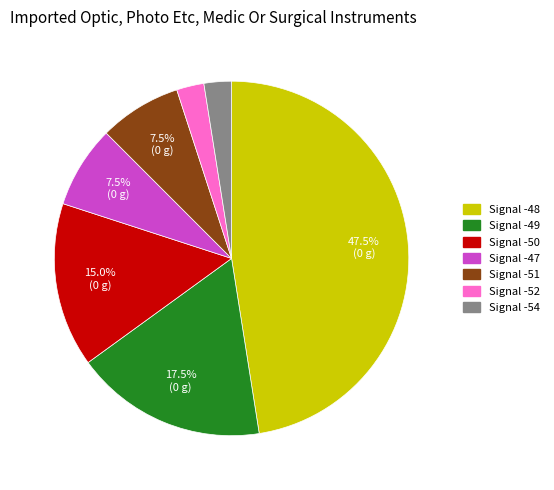

Is there a majority slice in this chart?

No